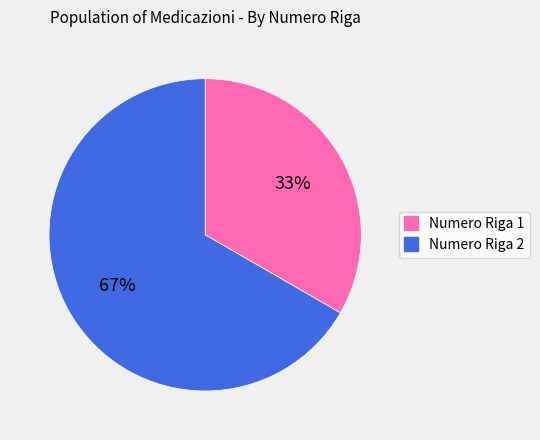

Does any single category account for the majority?

Yes